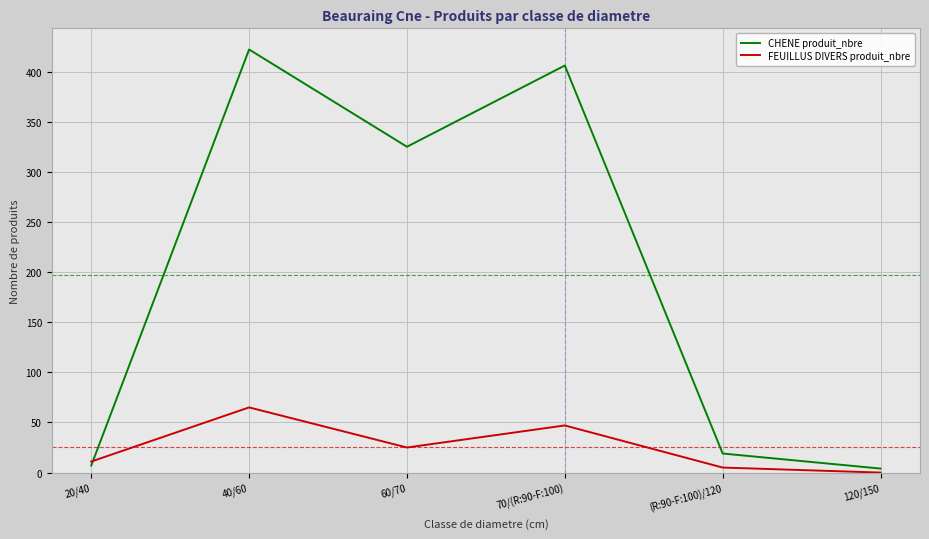

Does the chart have visible grid lines?

Yes